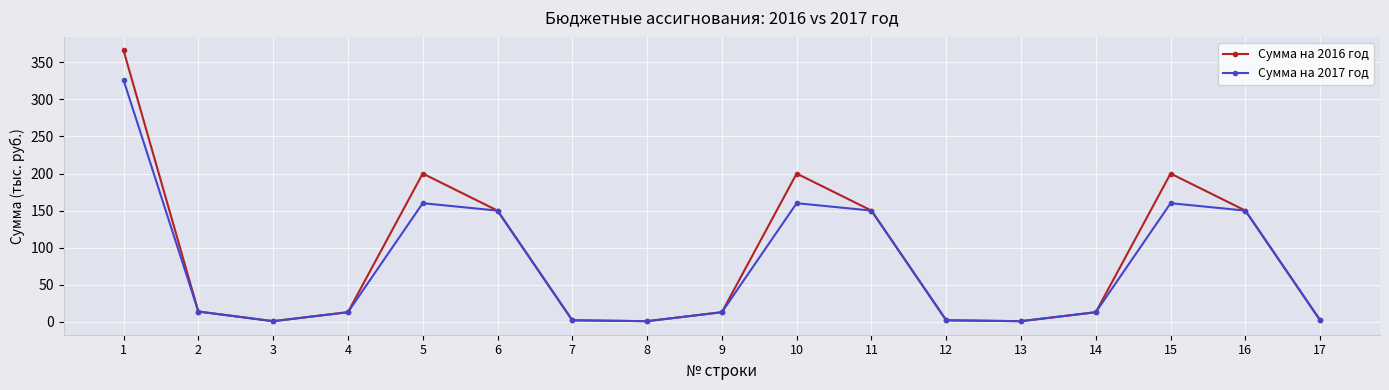

What is the maximum value shown in the chart?

366.0